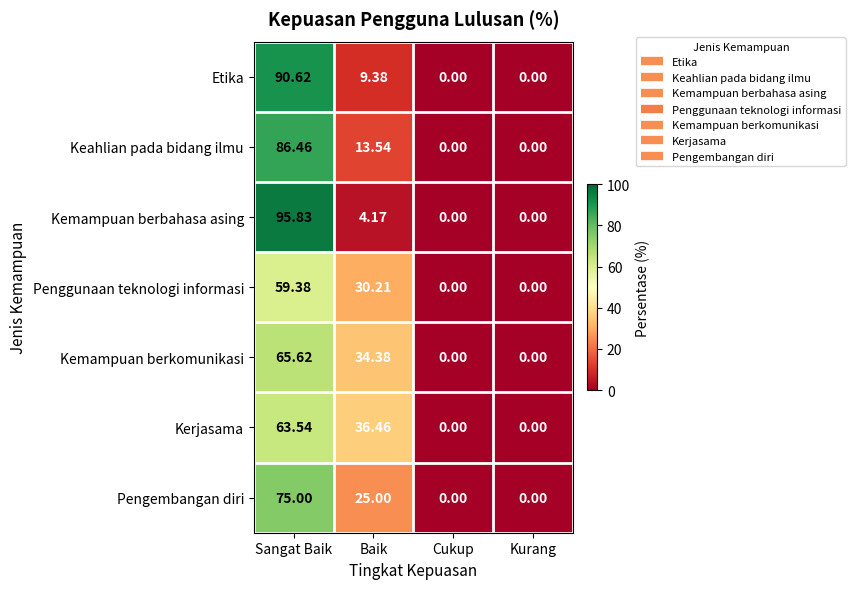

List the series in order of their peak value, highest first.

Kemampuan berbahasa asing, Etika, Keahlian pada bidang ilmu, Pengembangan diri, Kemampuan berkomunikasi, Kerjasama, Penggunaan teknologi informasi